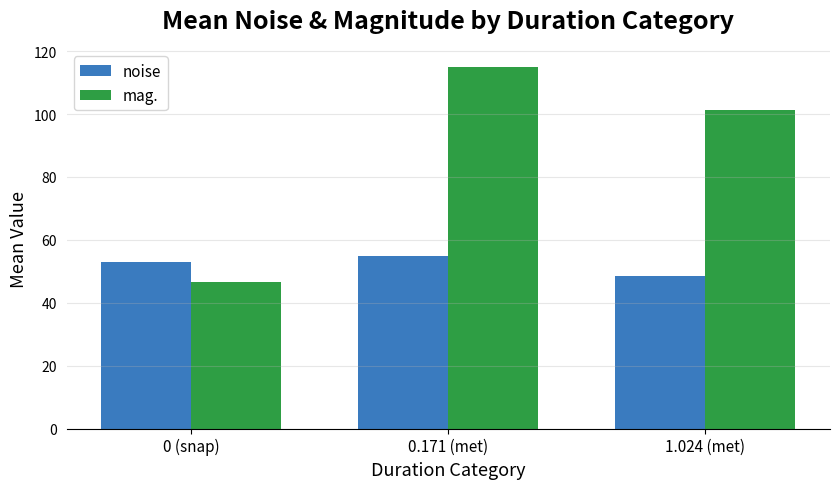

How many data points in noise are less than 52?

1